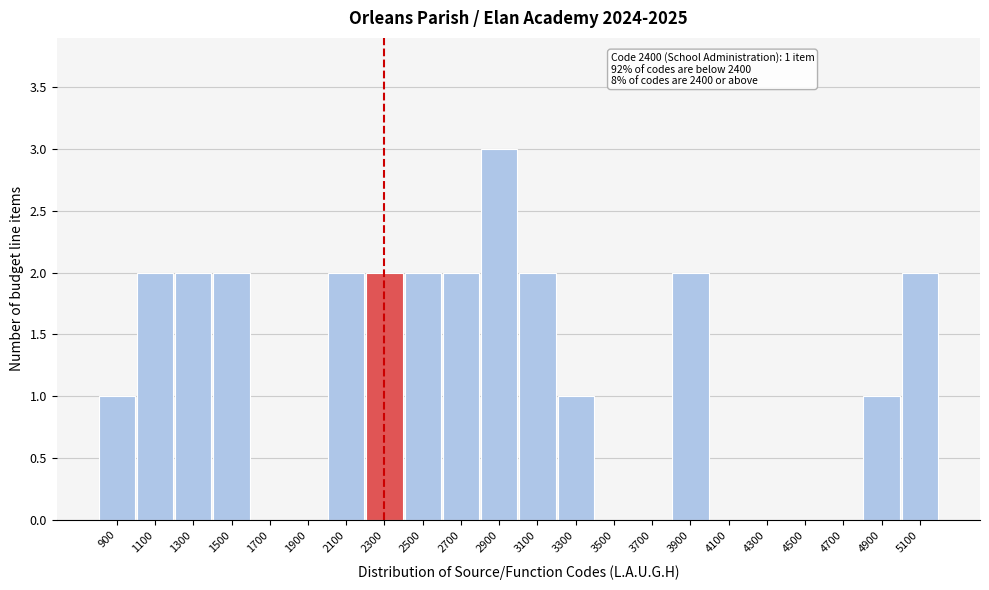

Reading left to right, transcribe all the data shown in this chart.

900=1	1100=2	1300=2	1500=2	1700=0	1900=0	2100=2	2300=2	2500=2	2700=2	2900=3	3100=2	3300=1	3500=0	3700=0	3900=2	4100=0	4300=0	4500=0	4700=0	4900=1	5100=2